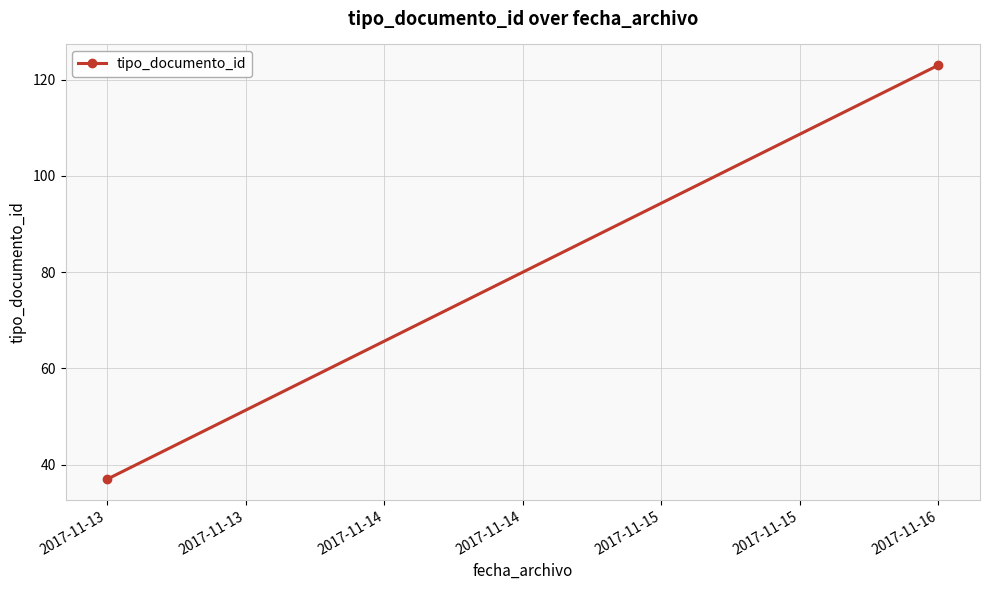

Is this an area chart (filled region under the line)?

No